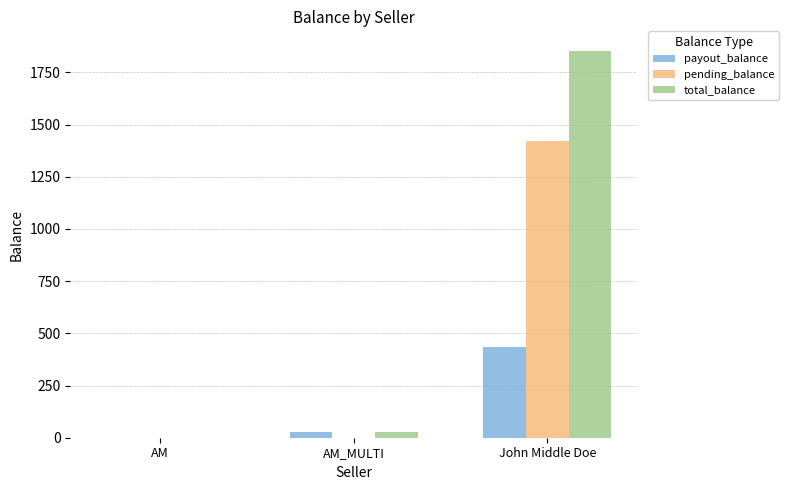

The payout_balance series shows 0.0 at AM. True or false?

True